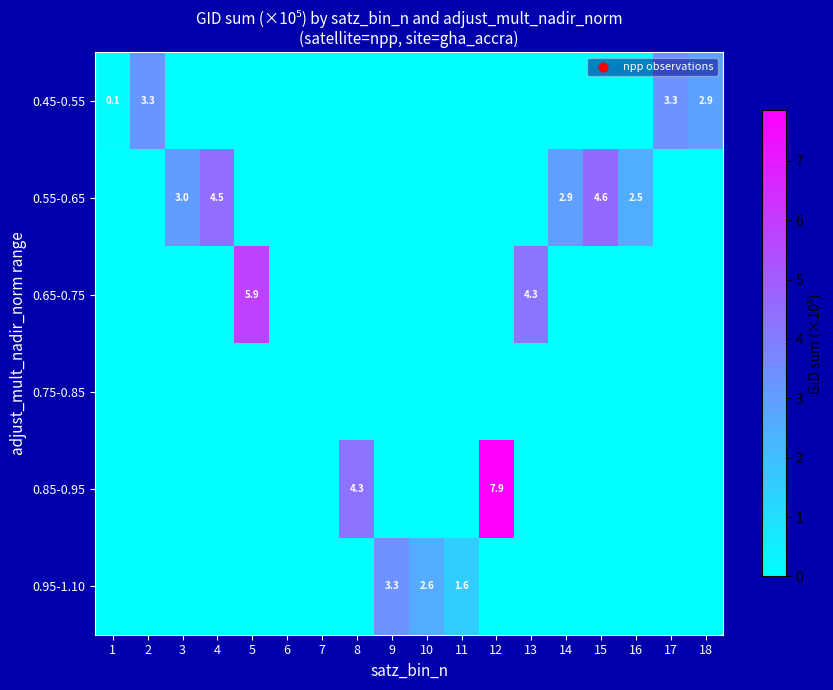

The value of 0.85-0.95 at 8 is 1.1. True or false?

False